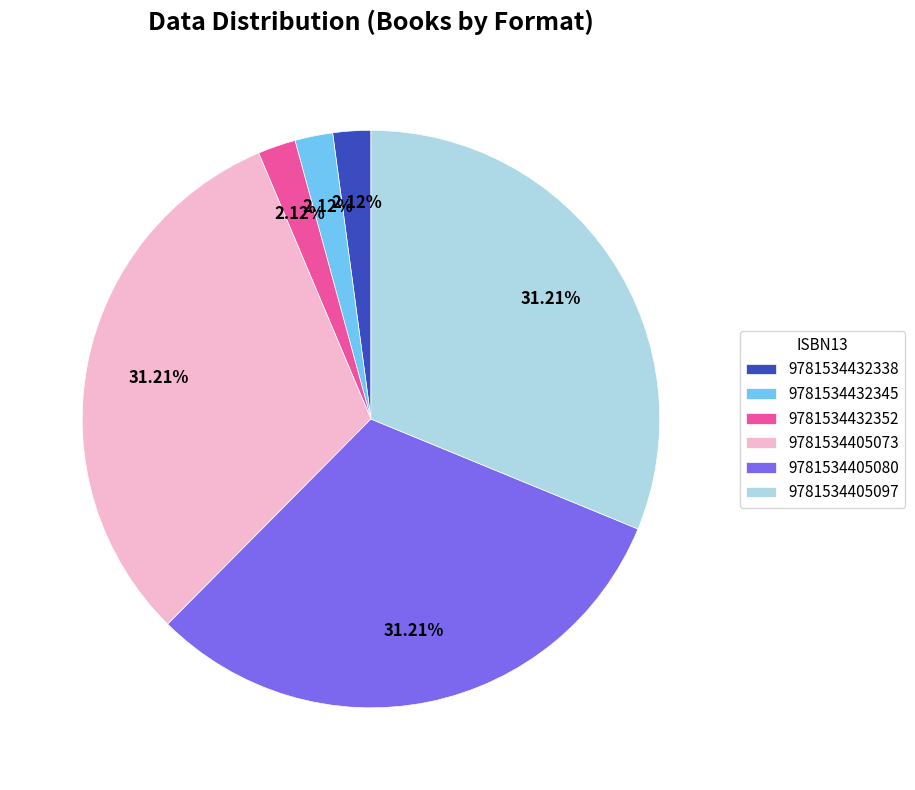

The 9781534432345 slice represents 10% of the pie. True or false?

False